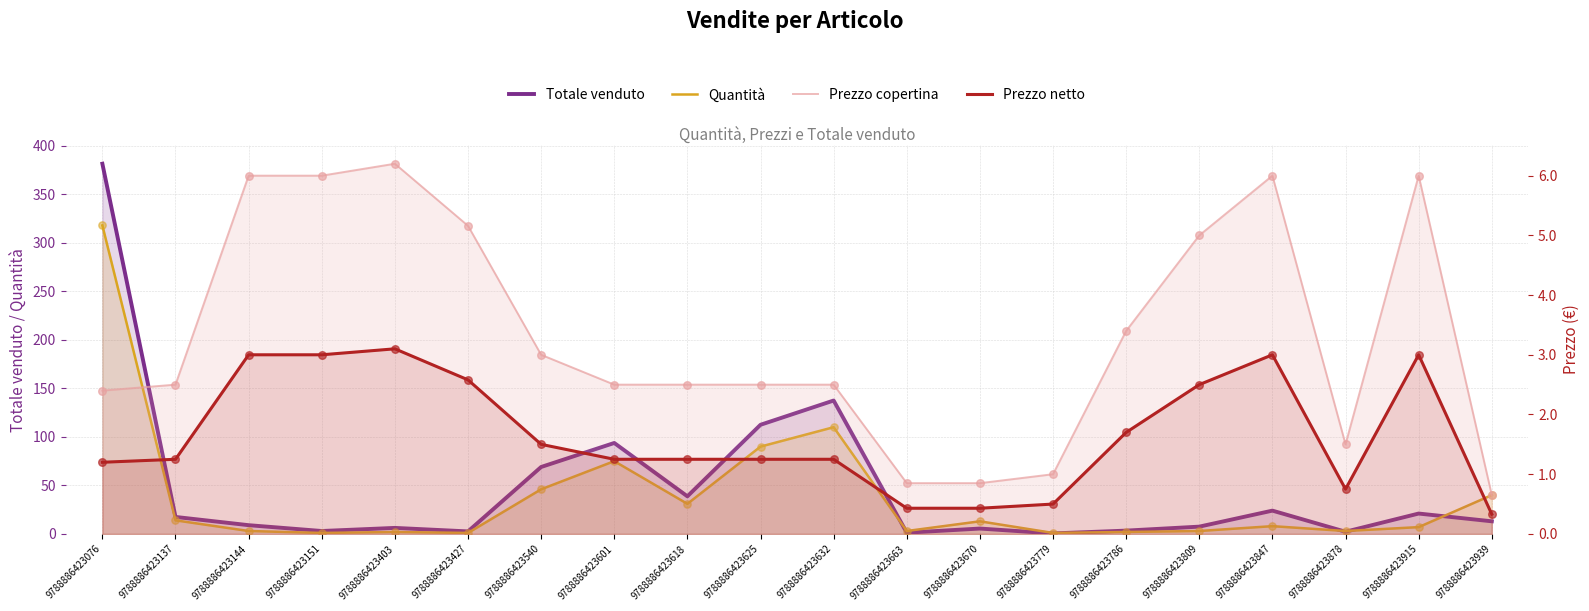

At how many categories does at least one series exceed 161?

1